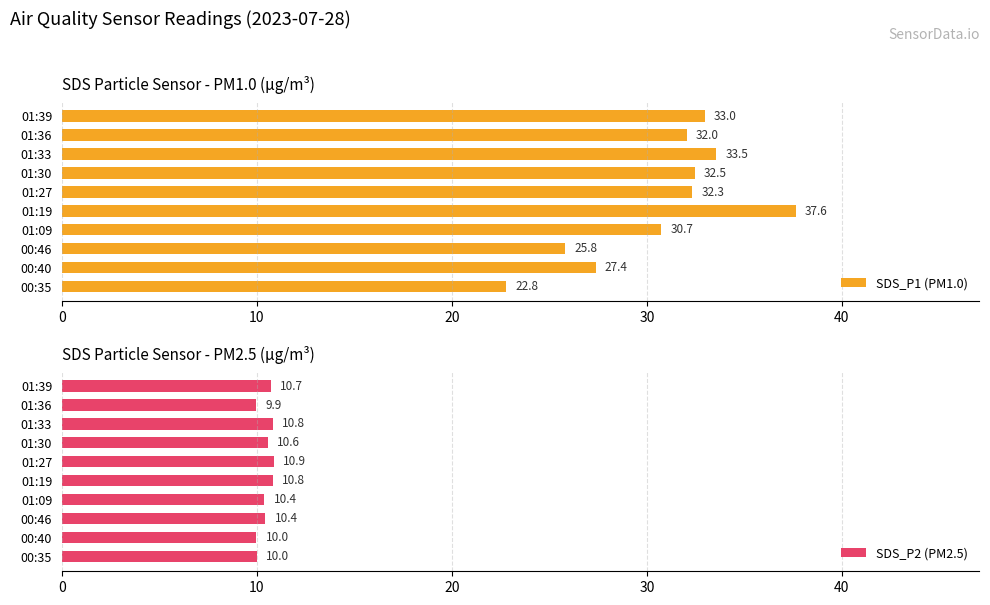

What is the approximate value of SDS_P2 (PM2.5) at 01:39?

10.7